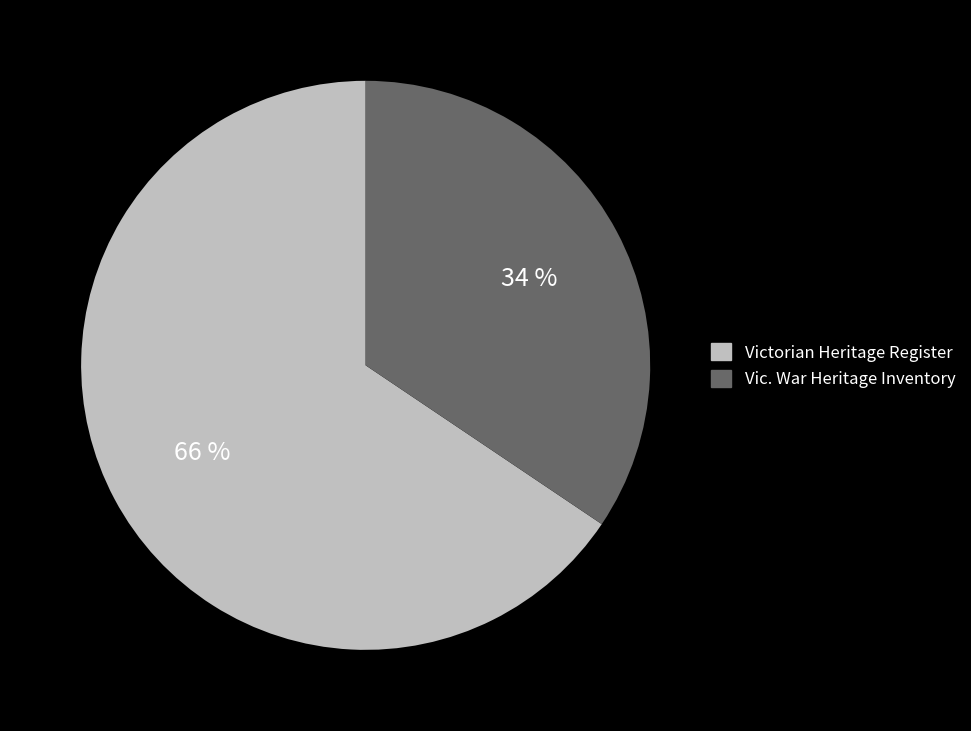

Does any single category account for the majority?

Yes